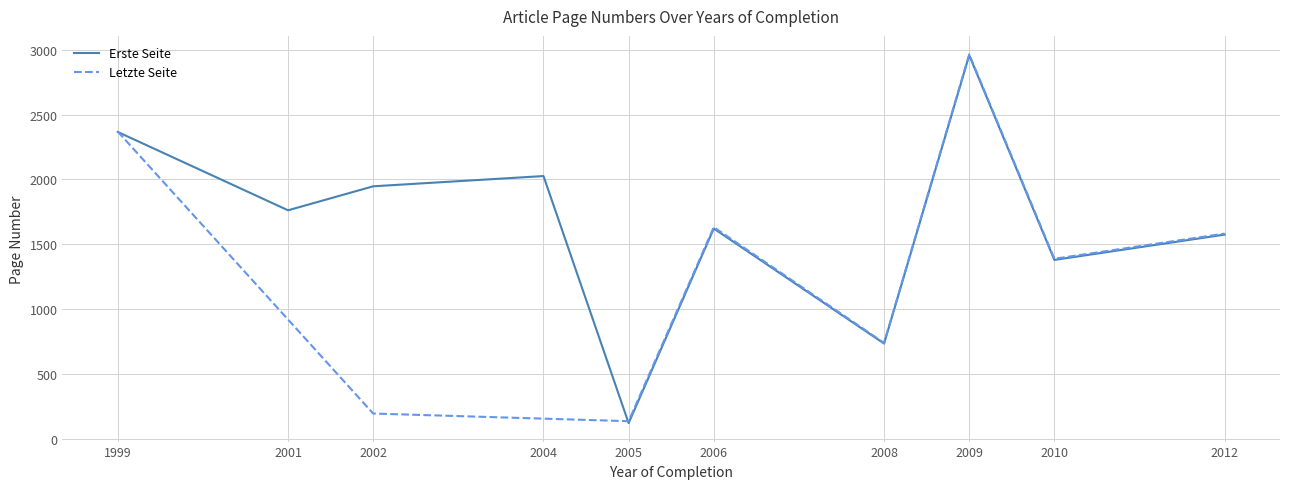

The value of Erste Seite at 2002 is 4599. True or false?

False